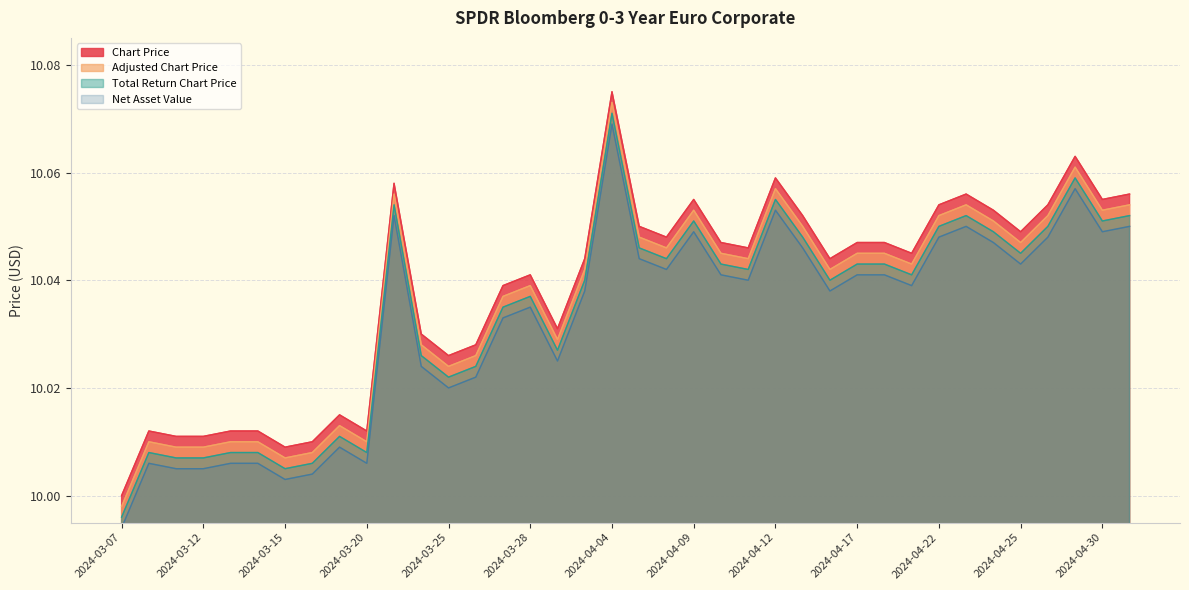

What is the label of the 6th point from the left?

2024-03-14